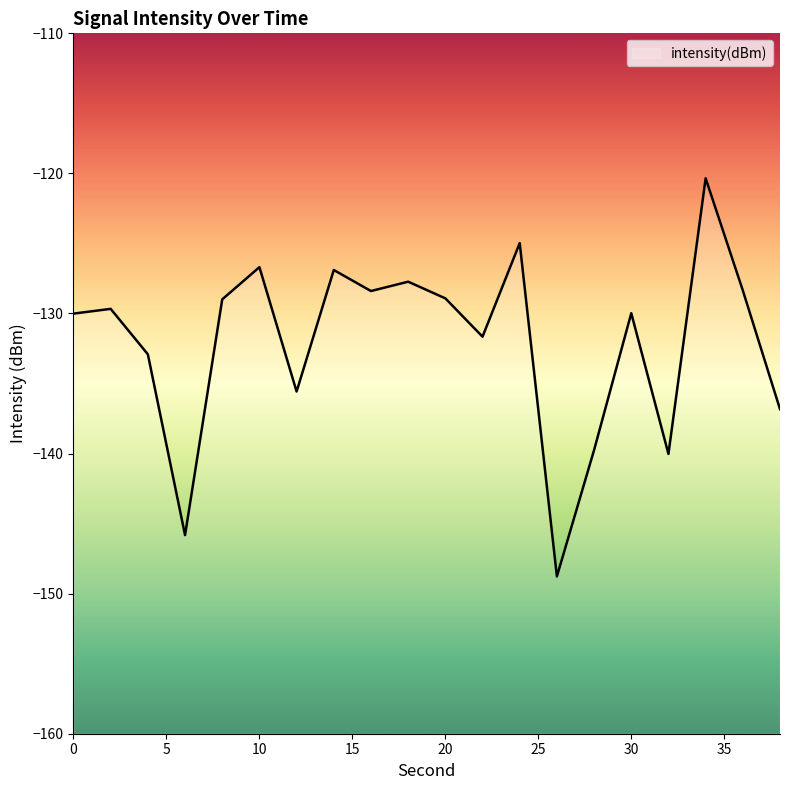

Does the chart have visible grid lines?

No